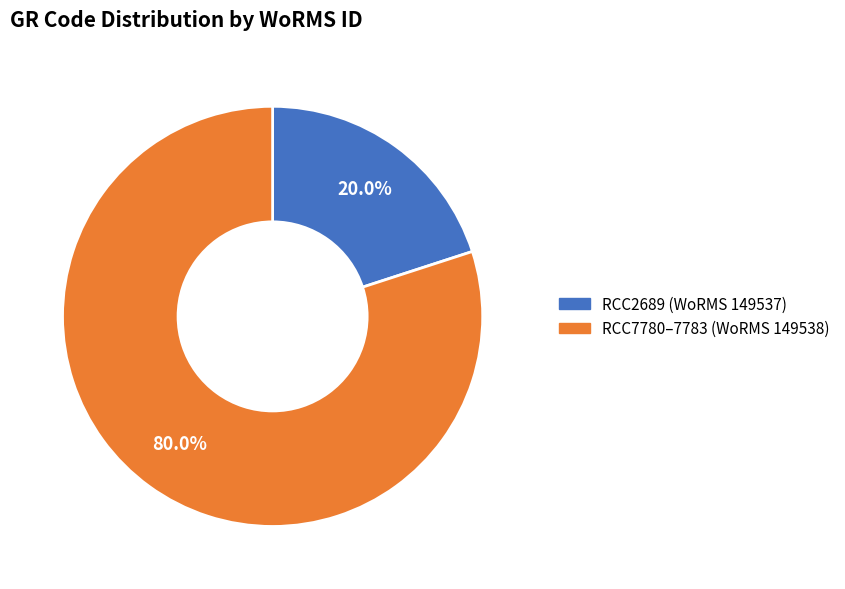

Is there a majority slice in this chart?

Yes